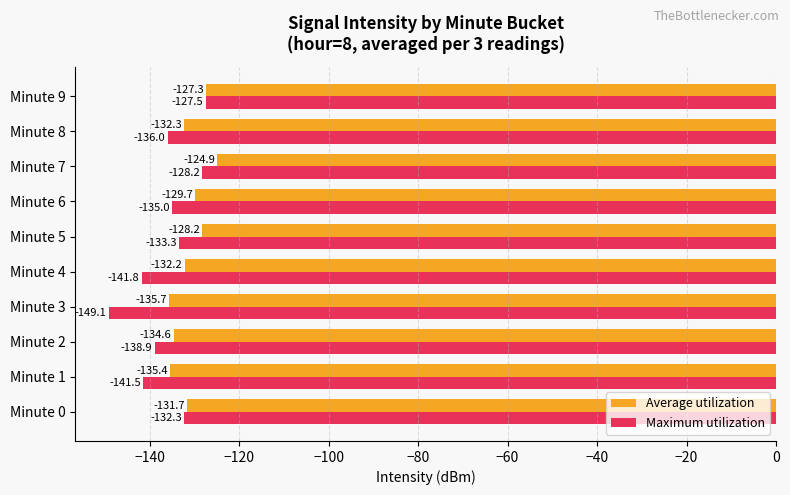

Which series has the largest total across all categories?

Average utilization